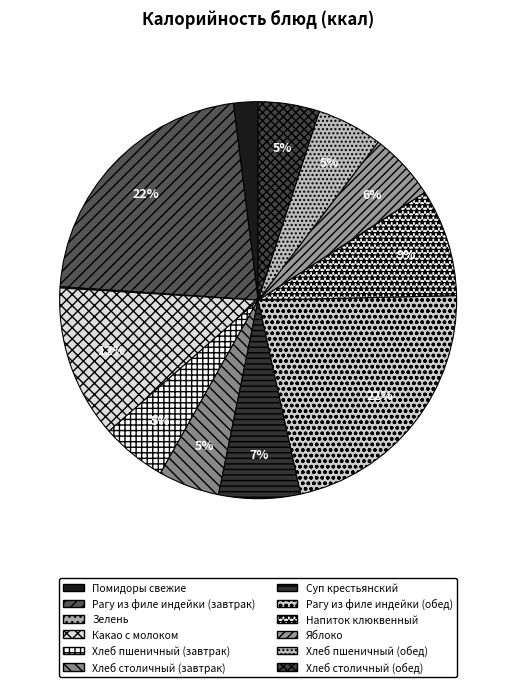

To the nearest percent, what percentage of the pie is Напиток клюквенный?

9%